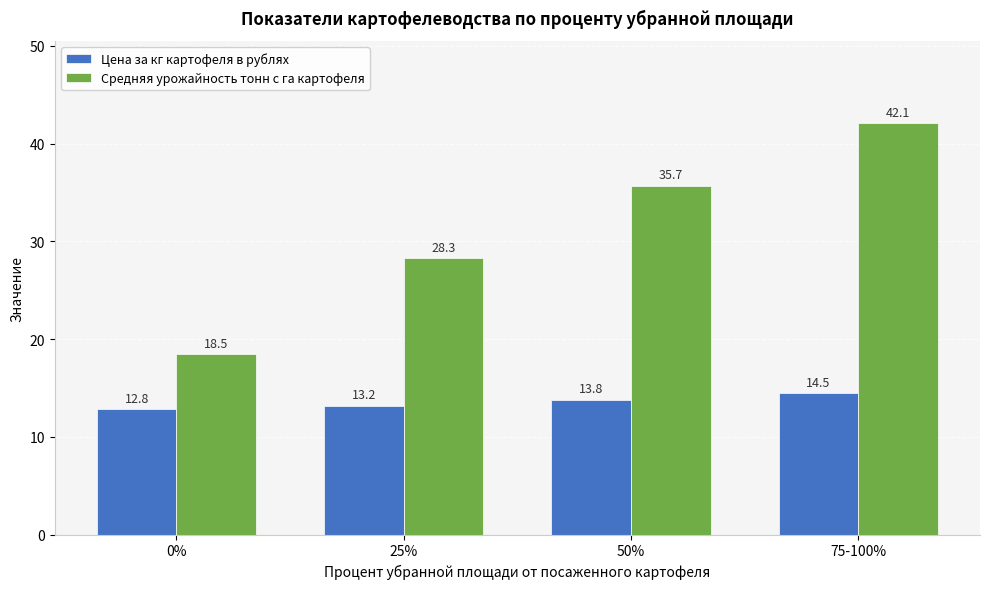

Where is Средняя урожайность тонн с га картофеля nearest to the value 30?

25%